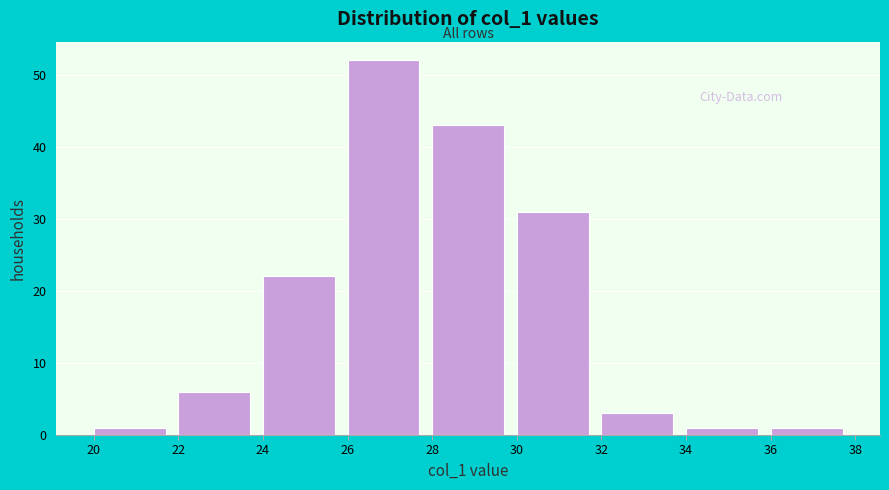

What is the height of the bar covering 22 to 24 on the x-axis? The values are not printed on the chart, so give them approximately, as read against the axis.

6